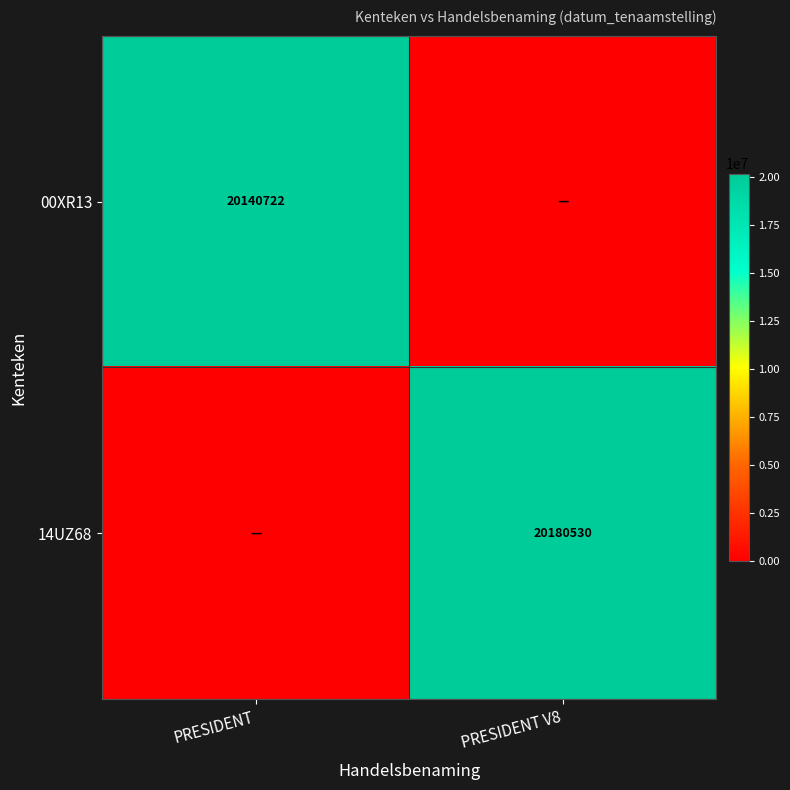

Is the value of 00XR13 at PRESIDENT greater than the value of 14UZ68 at PRESIDENT V8?

No